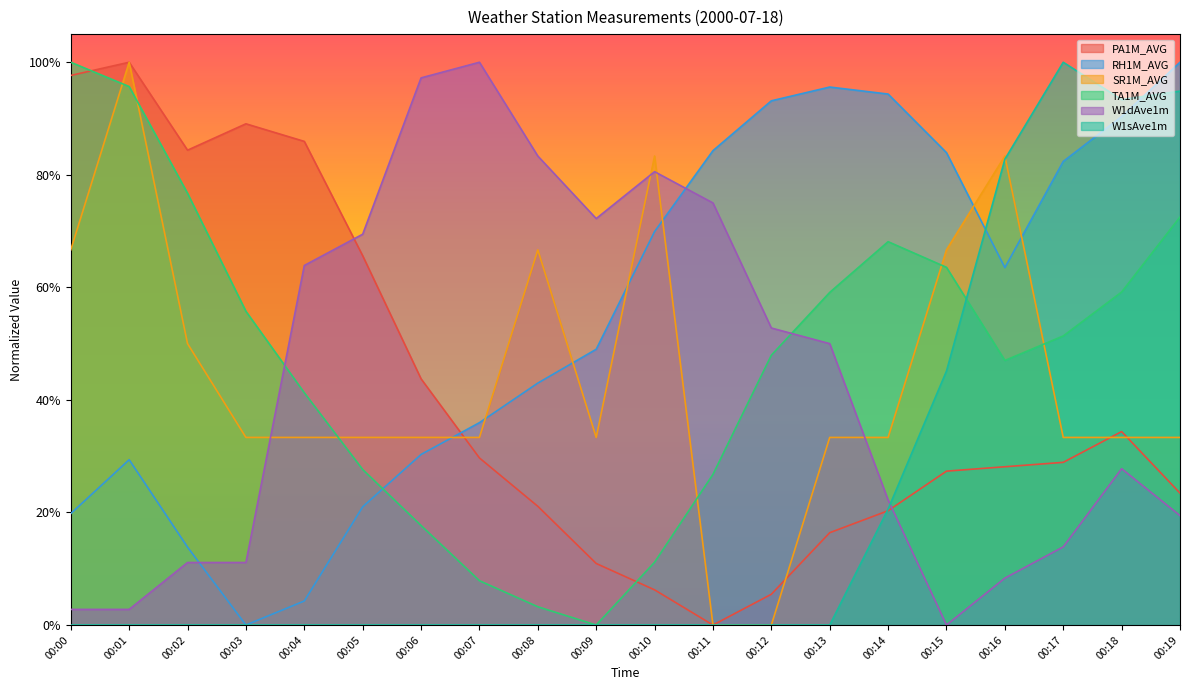

What is the maximum value for TA1M_AVG?

1.0